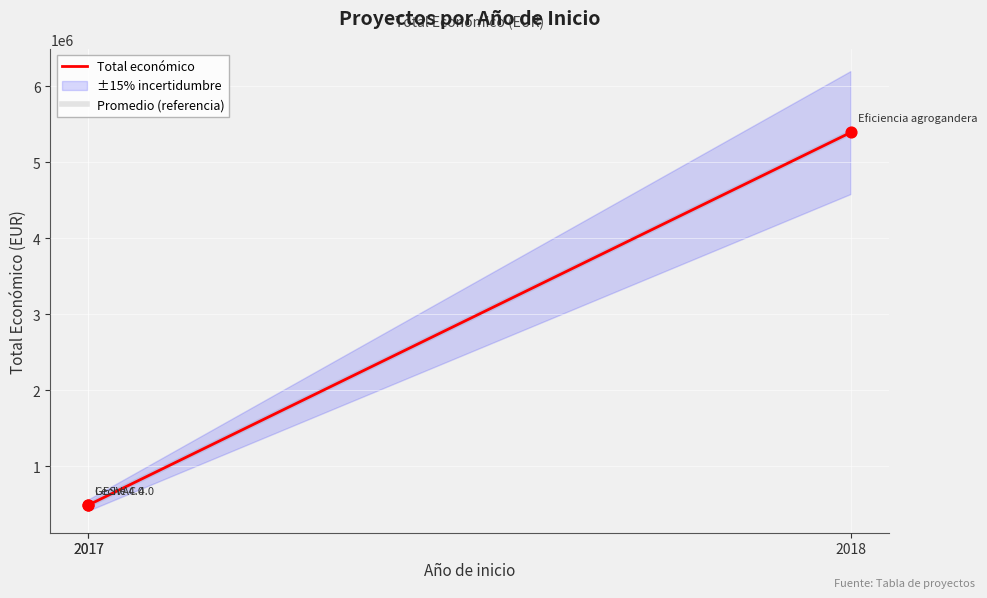

Is the value of Total económico at 2017 greater than the value of Promedio (referencia) at 2018?

No